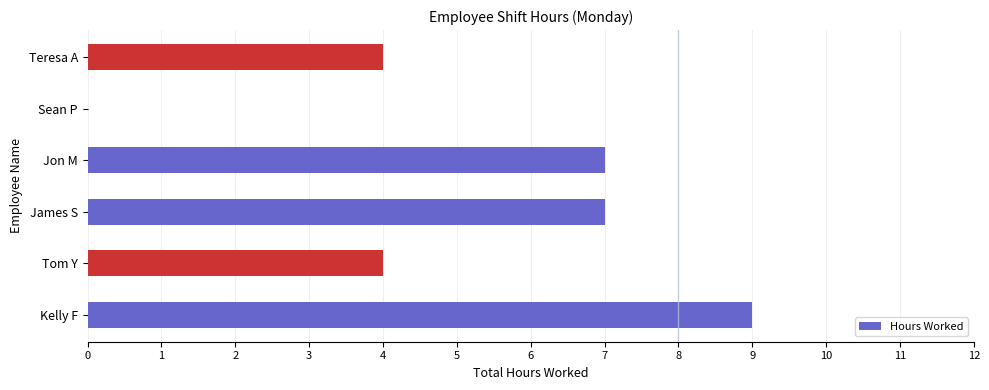

What is the greatest value displayed?

9